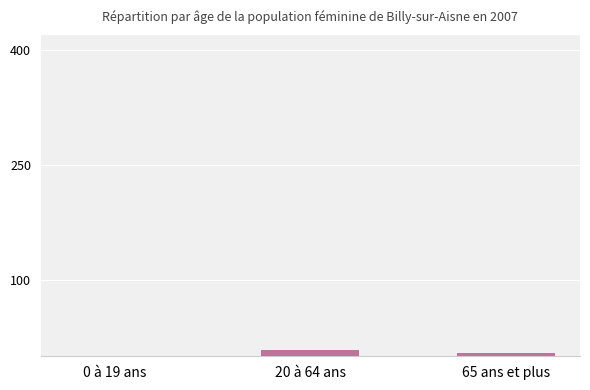

Reading left to right, extract all data points from this chart.

0 à 19 ans=1	20 à 64 ans=8	65 ans et plus=4